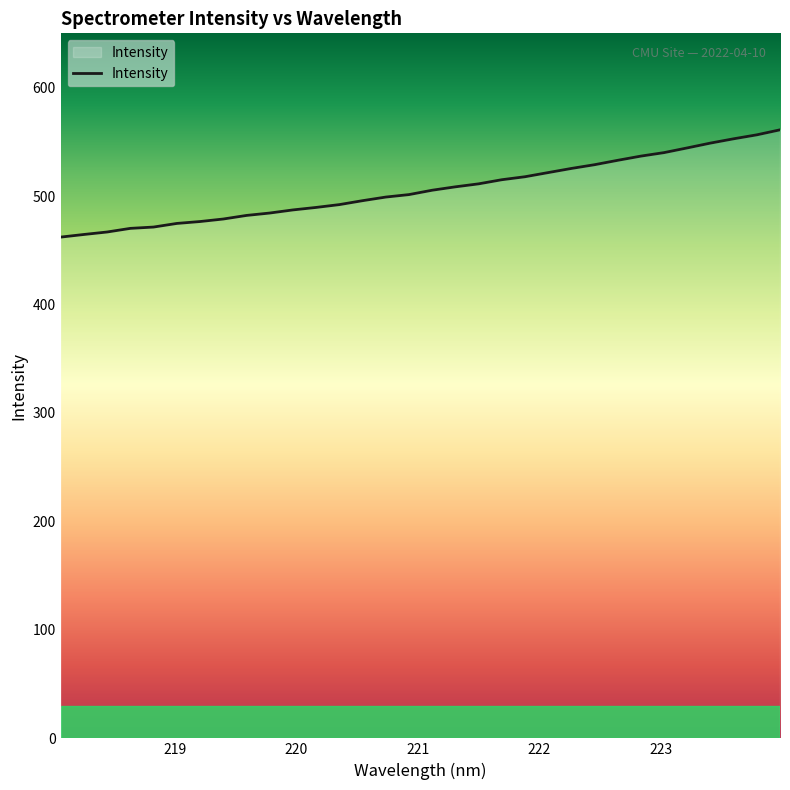

What is the minimum value shown in the chart?

462.1